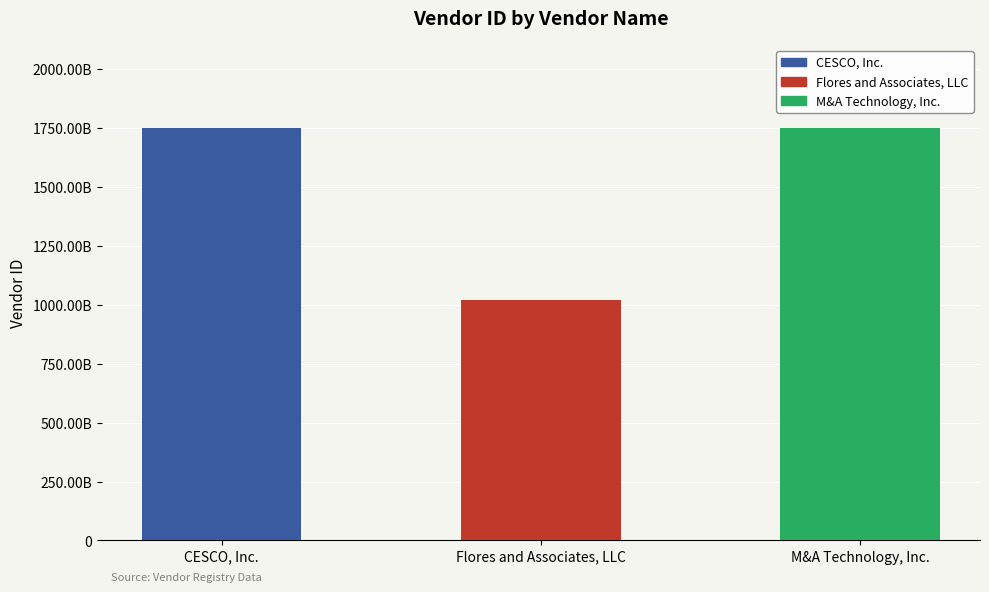

List the labels in order of value, largest first.

M&A Technology, Inc., CESCO, Inc., Flores and Associates, LLC